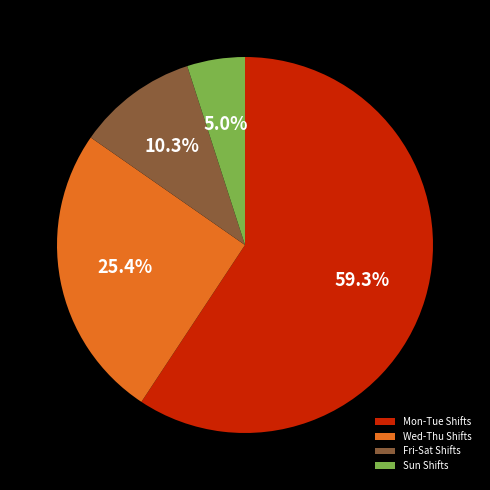

Which category has the smallest portion of the pie?

Sun Shifts